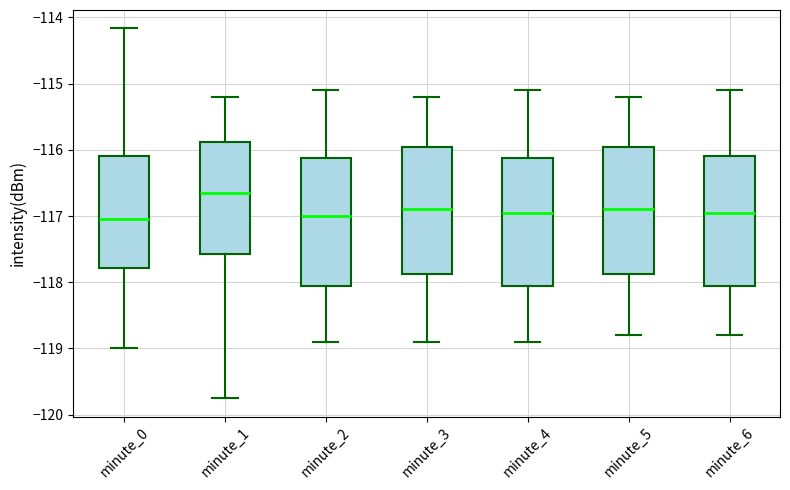

Reading left to right, read every box against the y-axis: the position of its median line, the range the box covers, and the ends of its whiskers. The values are not printed on the chart, so give them approximately, as read against the axis.

minute_0: median -117.0, box -117.8 to -116.1, whiskers -119.0 to -114.2
minute_1: median -116.6, box -117.6 to -115.9, whiskers -119.8 to -115.2
minute_2: median -117.0, box -118.0 to -116.1, whiskers -118.9 to -115.1
minute_3: median -116.9, box -117.9 to -115.9, whiskers -118.9 to -115.2
minute_4: median -116.9, box -118.0 to -116.1, whiskers -118.9 to -115.1
minute_5: median -116.9, box -117.9 to -115.9, whiskers -118.8 to -115.2
minute_6: median -116.9, box -118.0 to -116.1, whiskers -118.8 to -115.1